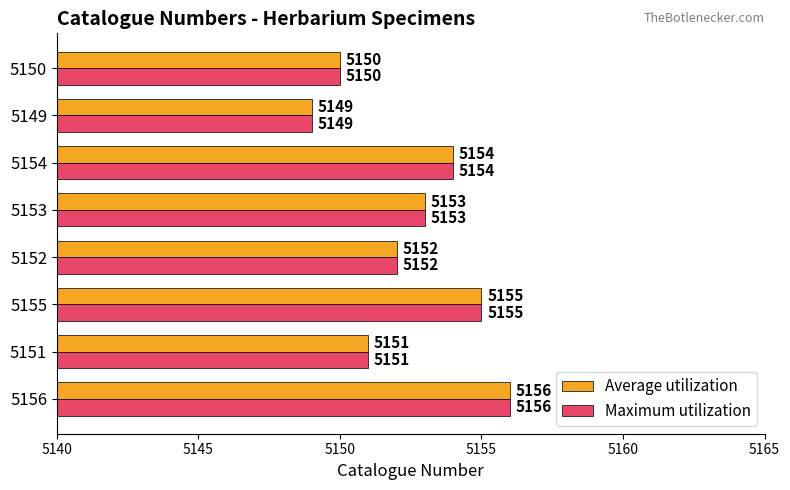

Is the value of Average utilization at 5149 greater than the value of Maximum utilization at 5156?

No